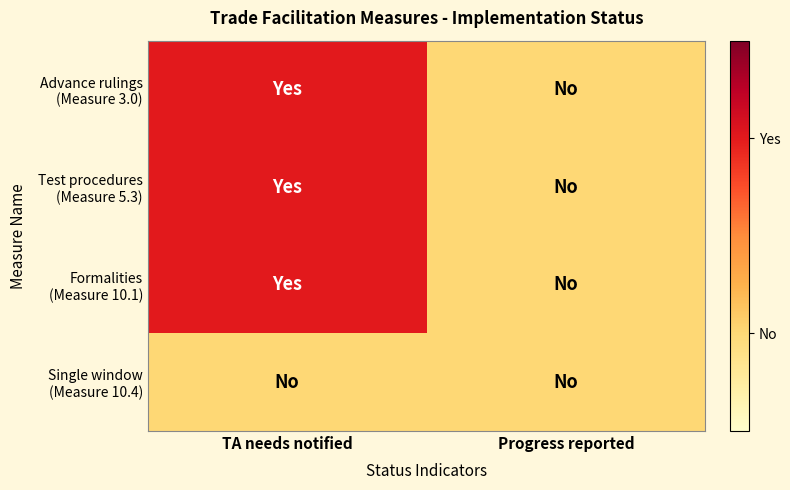

At which category is the sum across all series the highest?

TA needs notified